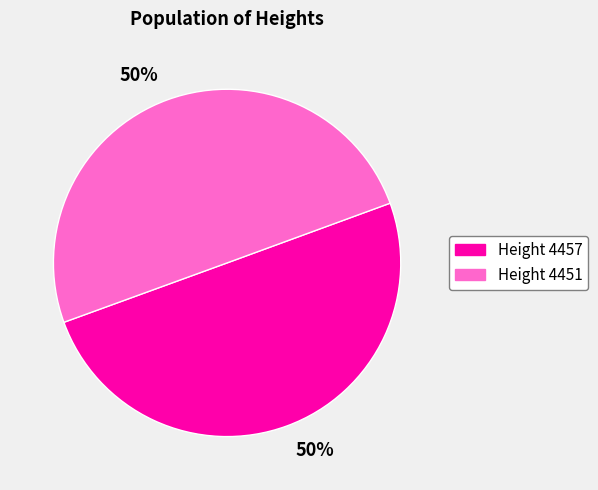

To the nearest percent, what is the combined percentage of Height 4451 and Height 4457?

100%